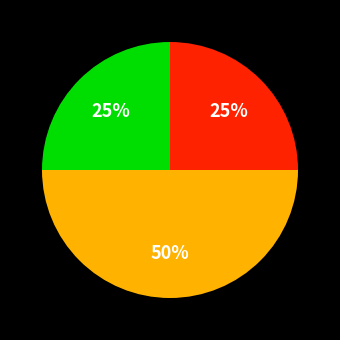

To the nearest percent, what is the difference between the largest and smallest slice percentages?

25%